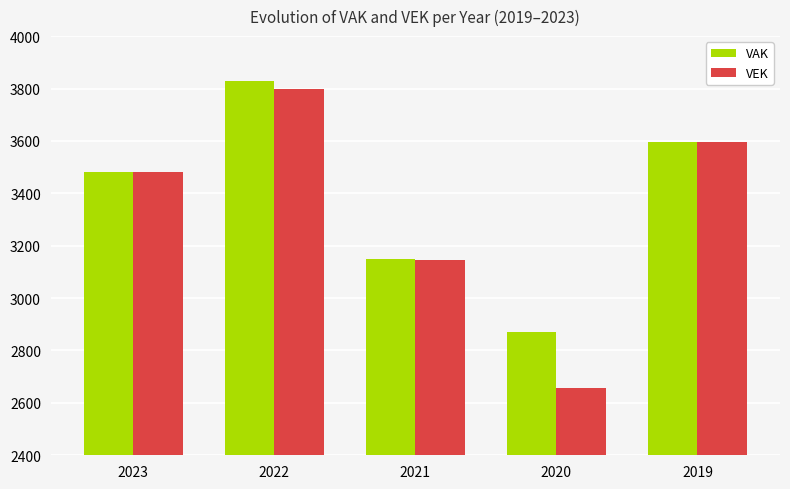

At which category is the sum across all series the highest?

2022